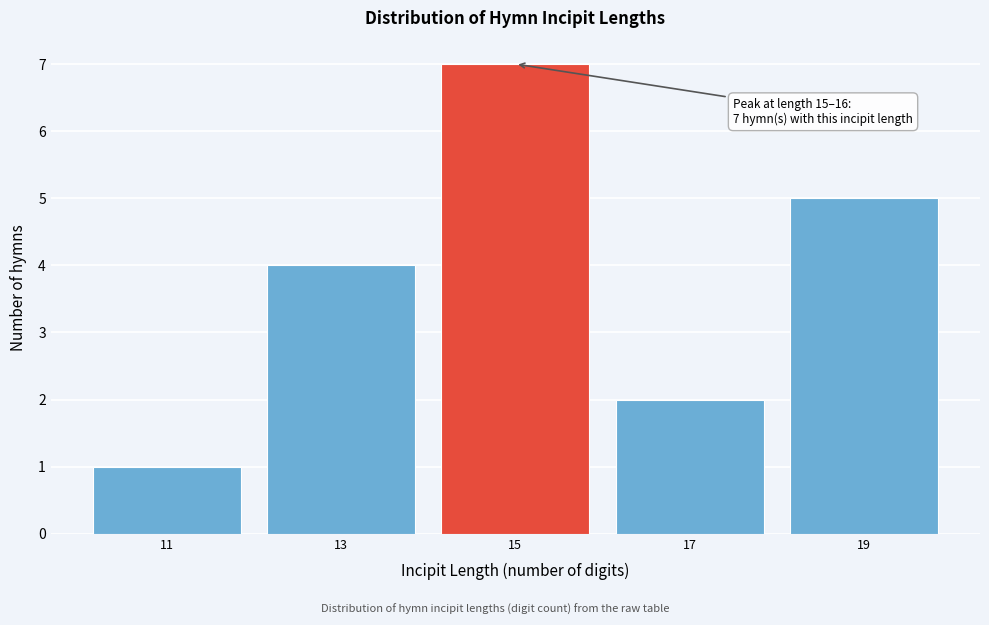

Reading left to right, list all the values displayed in this chart.

1	4	7	2	5